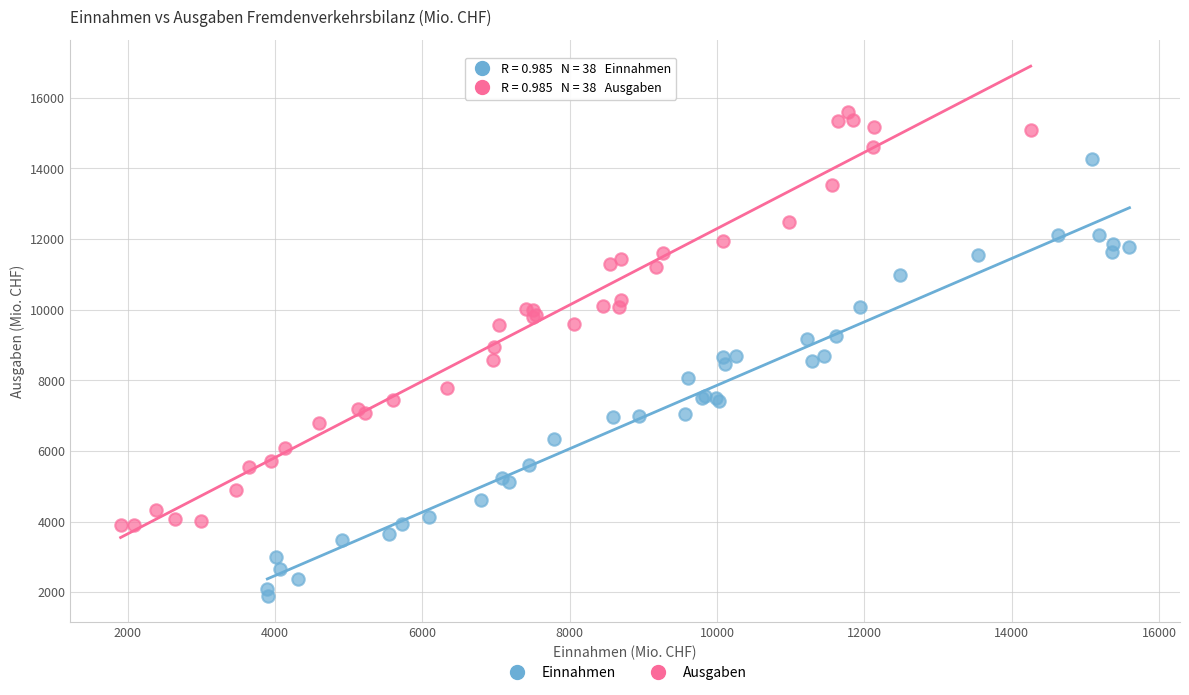

Which series contains the lowest Y value?

Einnahmen